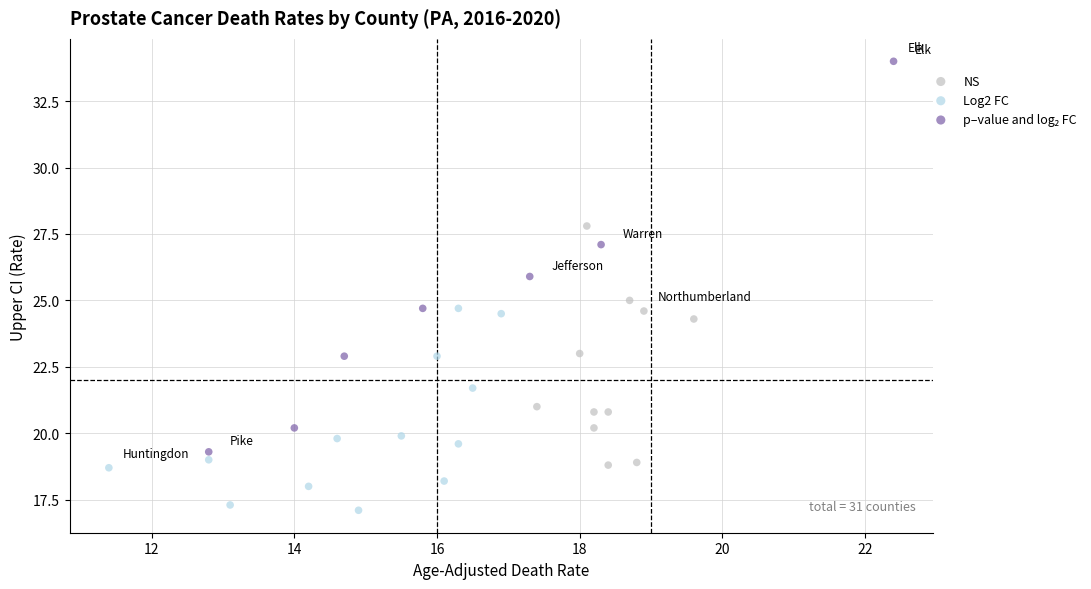

Which series contains the lowest Y value?

Log2 FC